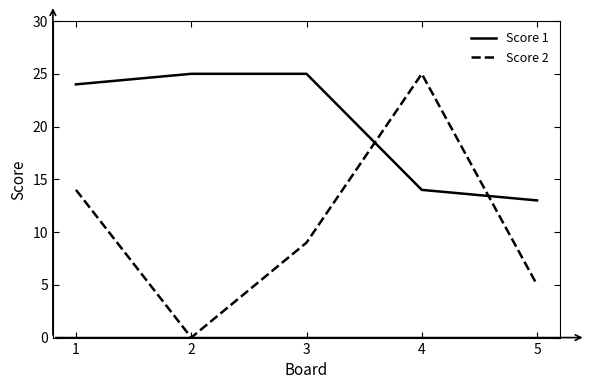

Where do Score 1 and Score 2 first cross each other?

3 and 4